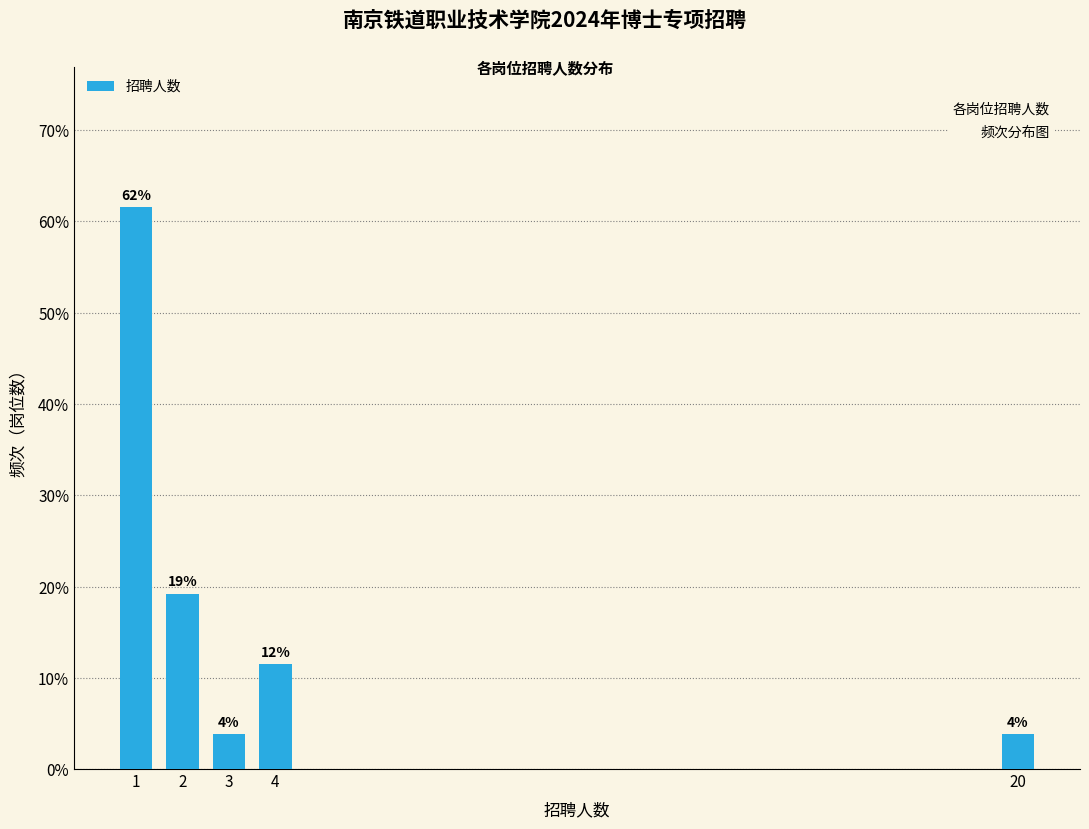

How many bars are there in total?

5